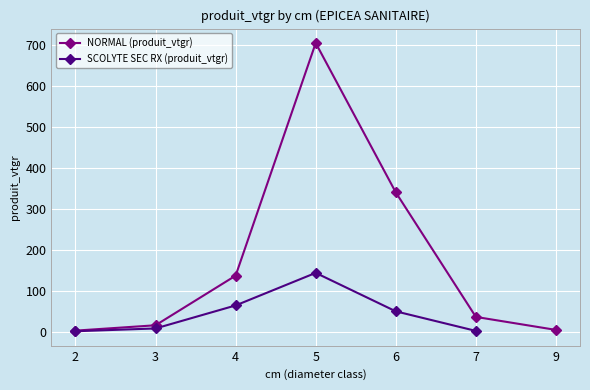

Is it true that the value at 3 is 16.3?

True